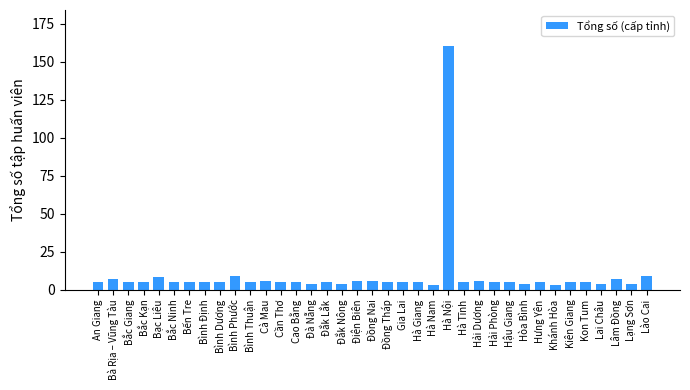

What is the minimum value shown in the chart?

3